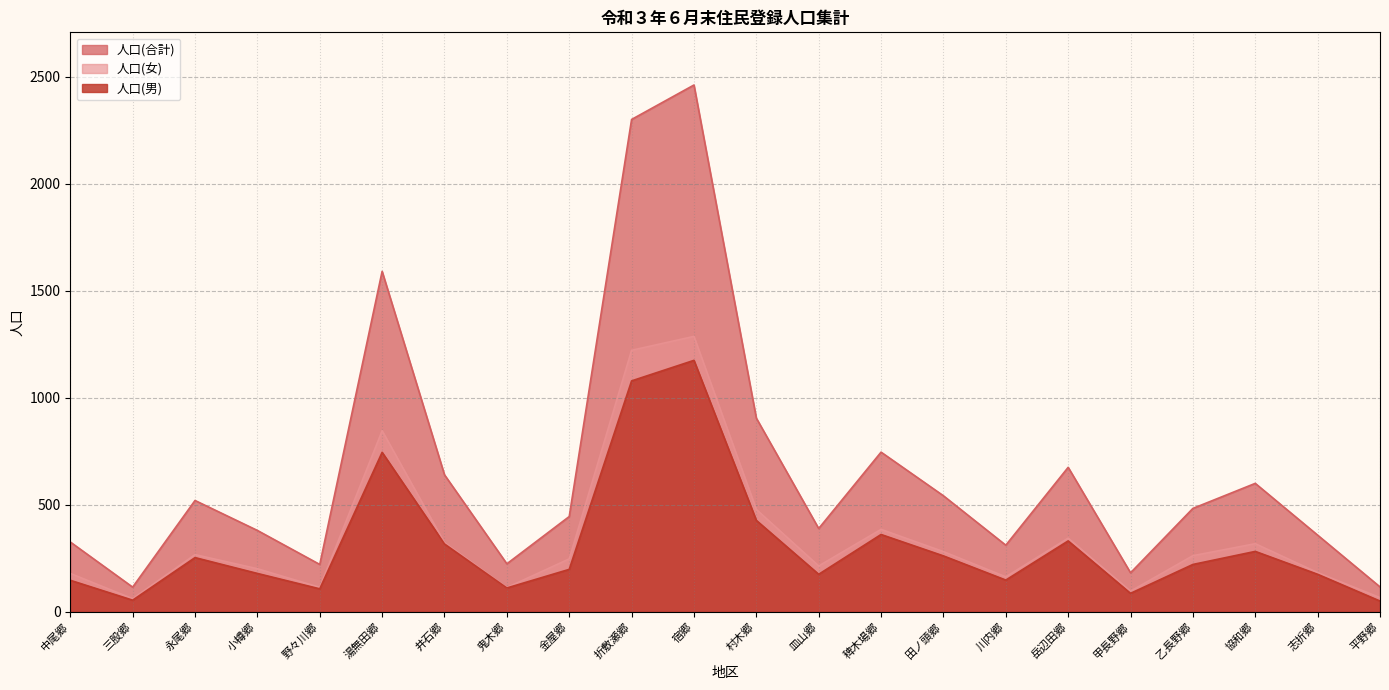

What is the label of the 7th point from the left?

井石郷